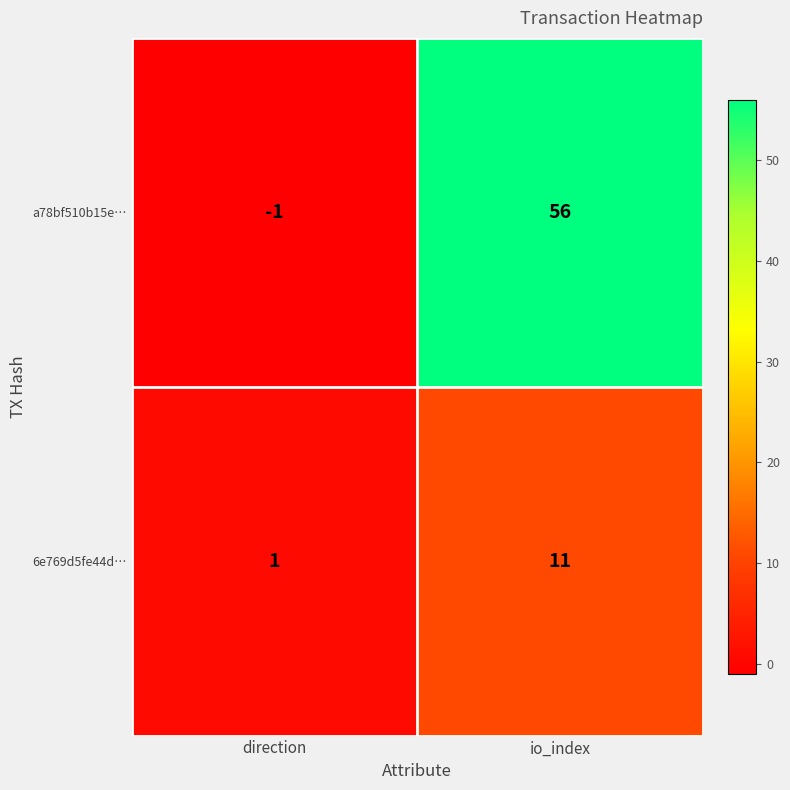

Reading left to right, list all the values displayed in this chart.

a78bf510b15e…: direction=-1	io_index=56
6e769d5fe44d…: direction=1	io_index=11